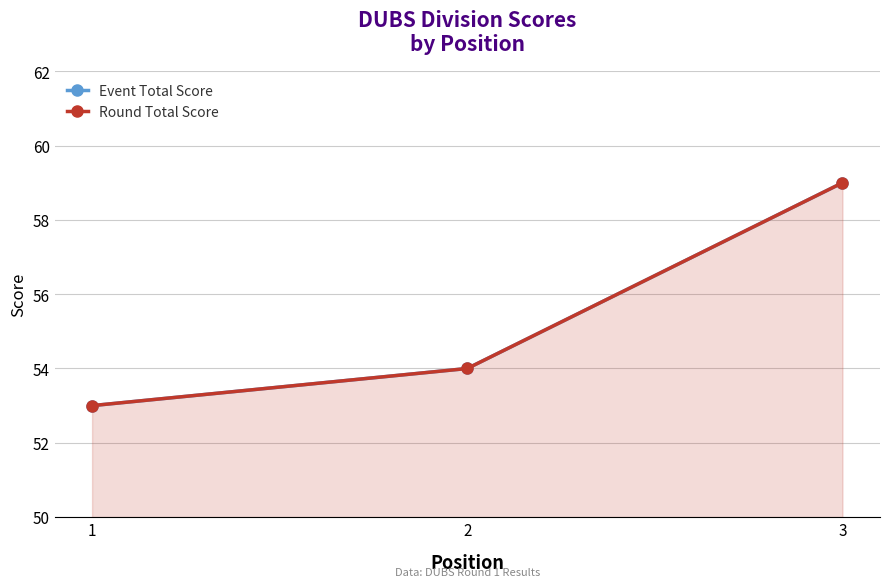

How many values in the Round Total Score series are below 54?

1